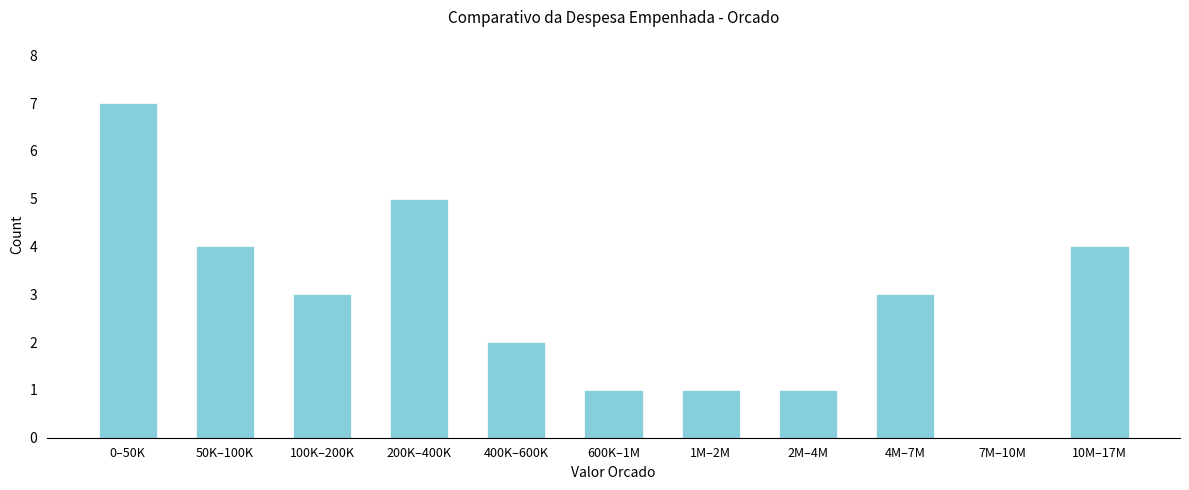

Reading right to left, transcribe all the data shown in this chart.

10M–17M=4	7M–10M=0	4M–7M=3	2M–4M=1	1M–2M=1	600K–1M=1	400K–600K=2	200K–400K=5	100K–200K=3	50K–100K=4	0–50K=7